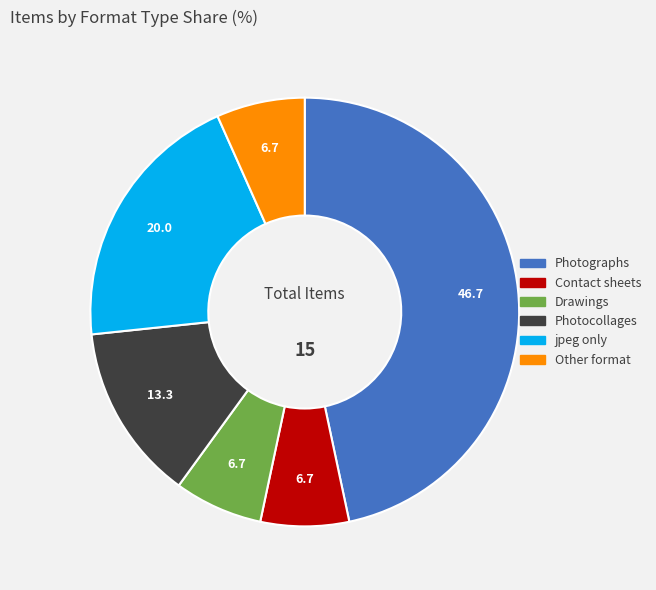

Does any single category account for the majority?

No